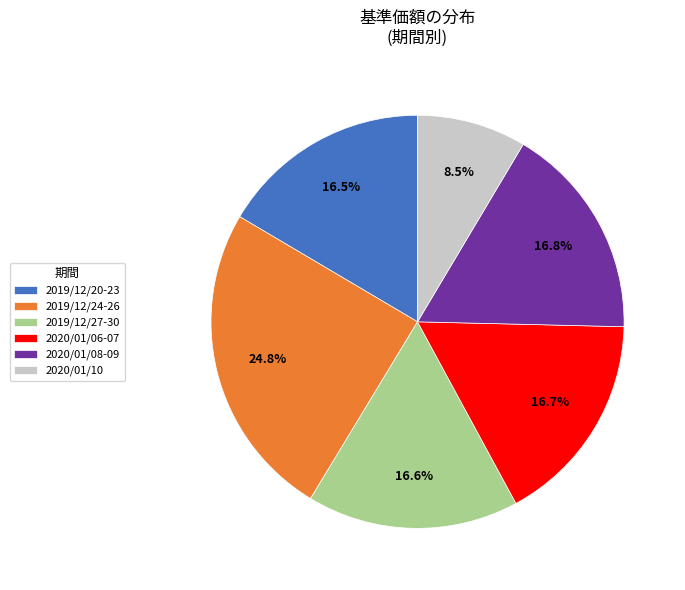

Does any single category account for the majority?

No